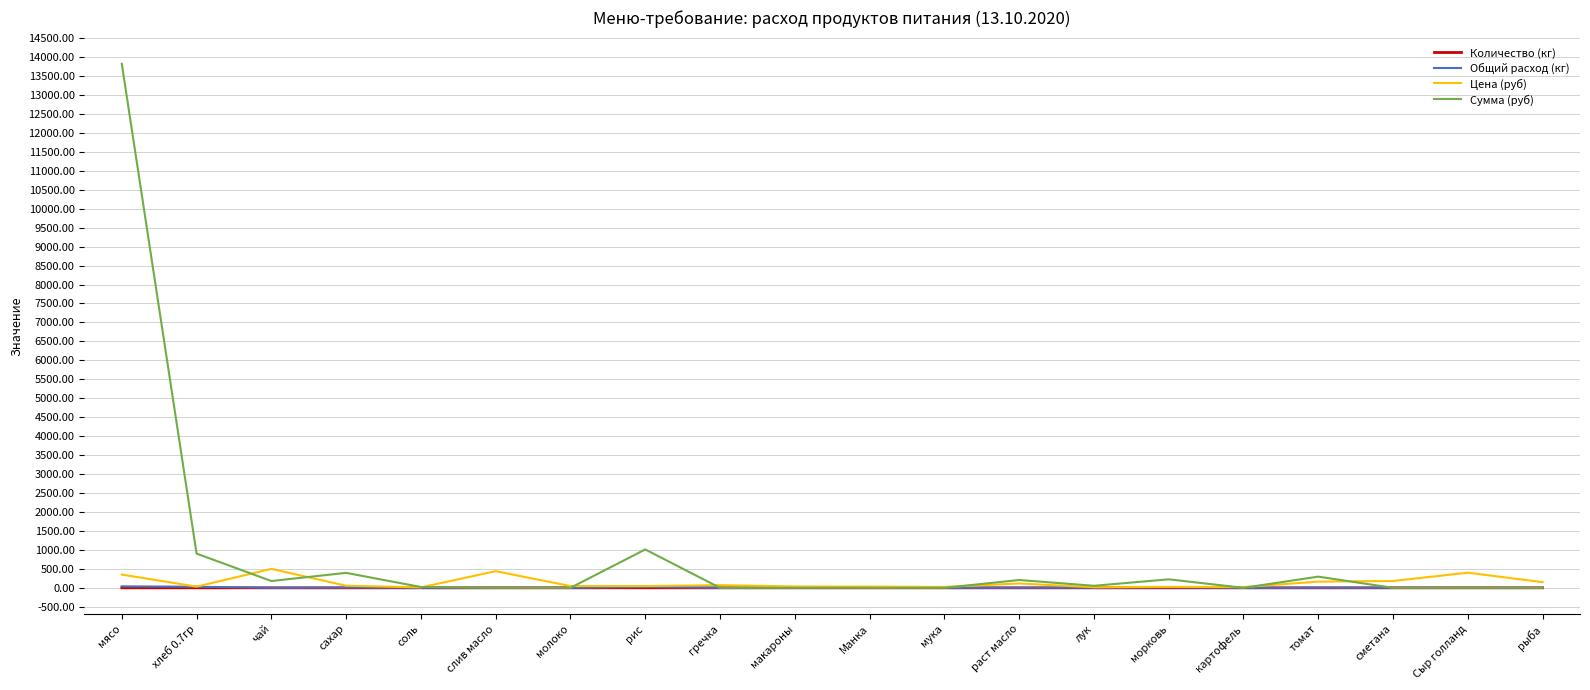

What is the maximum value for Сумма (руб)?

13821.5